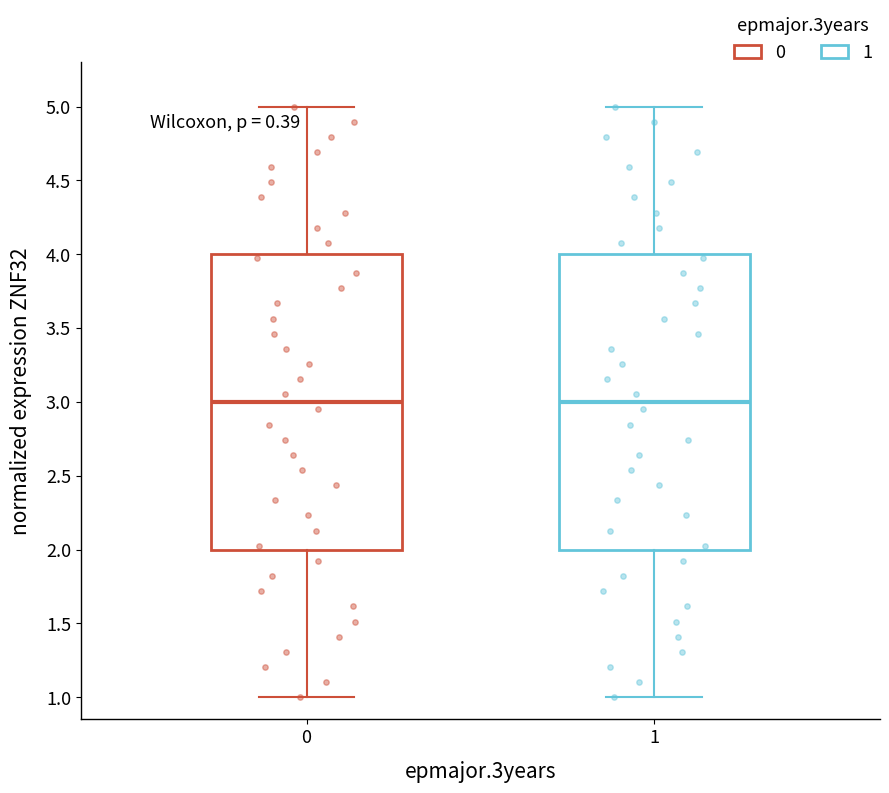

Where does the median line of the box at x = 0 sit on the y-axis? The values are not printed on the chart, so give them approximately, as read against the axis.

3